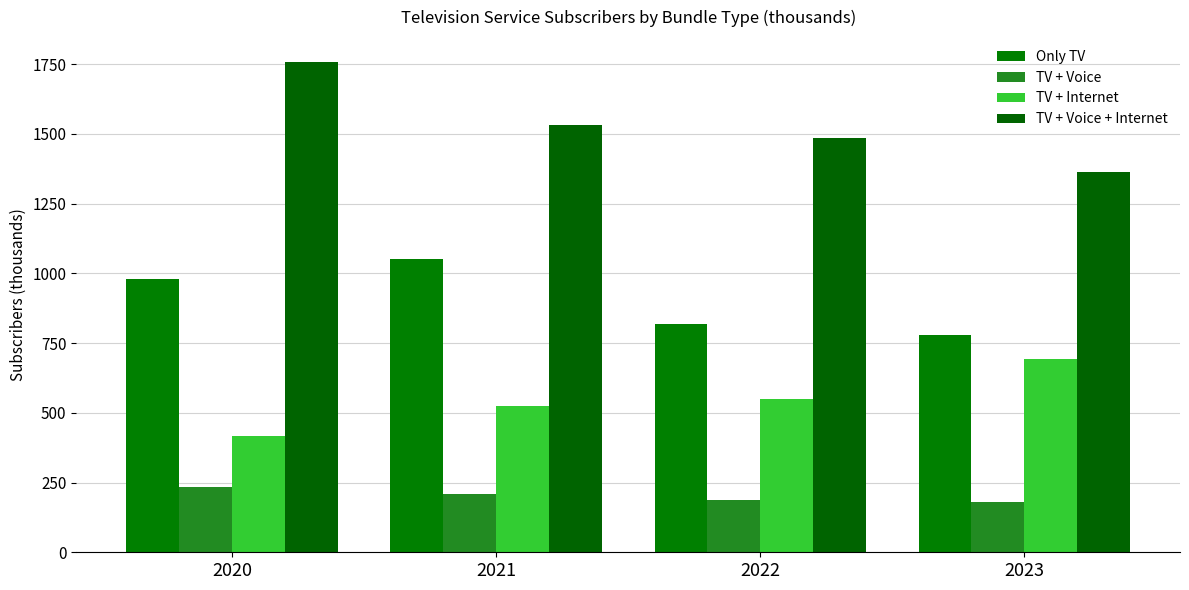

Which has a higher value, 2023 or 2022?

2022